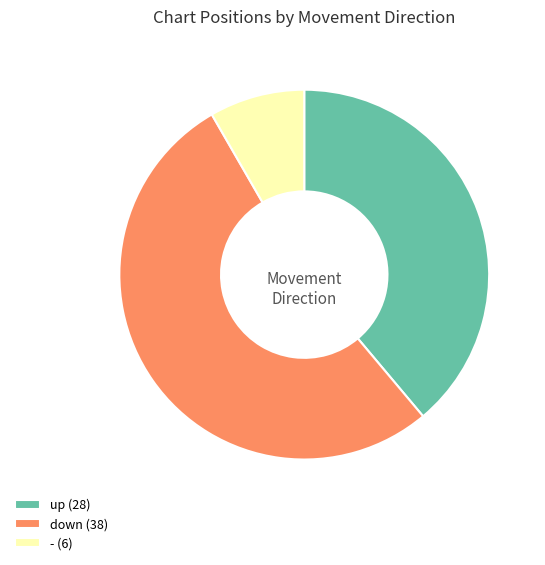

Is it true that up is 39% of the pie?

True